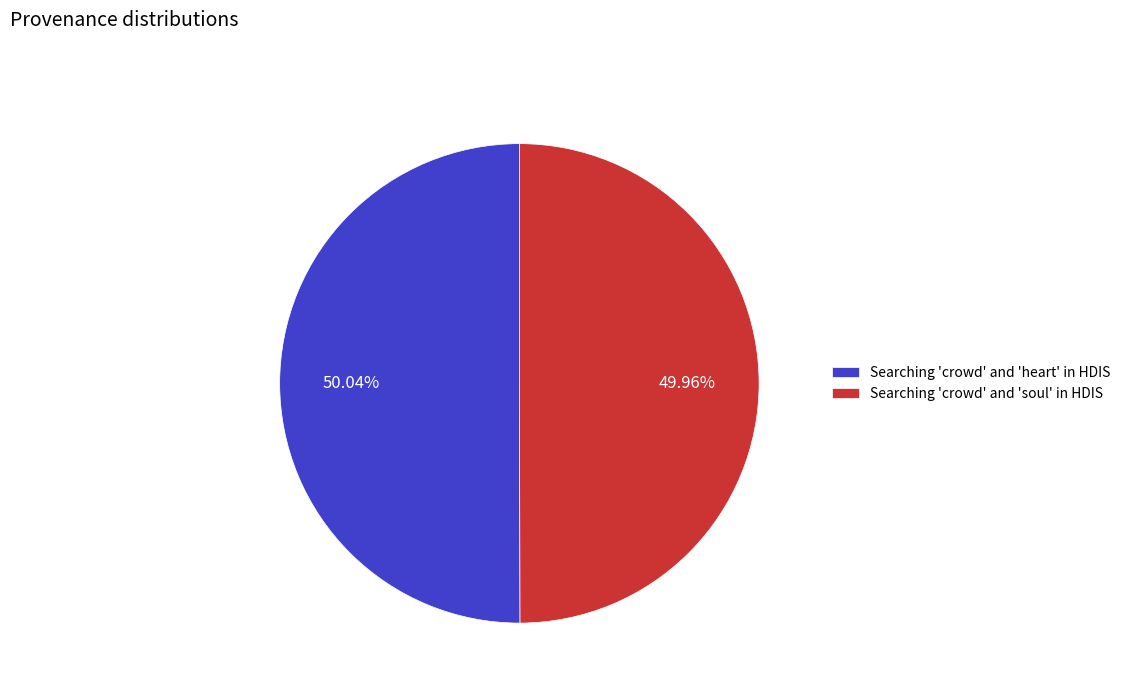

What percentage is the Searching 'crowd' and 'heart' in HDIS slice, to the nearest percent?

50%